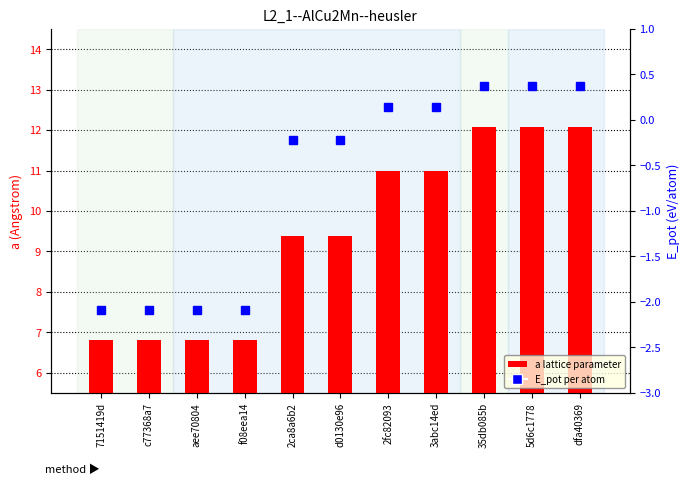

Reading left to right, transcribe all the data shown in this chart.

a (lattice param): 7151419d=6.8	c77368a7=6.8	aee70804=6.8	f08eea14=6.8	2ca8a6b2=9.4	d0130e96=9.4	2fc82093=11.0	3abc14ed=11.0	35db085b=12.1	5d6c1778=12.1	dfa40369=12.1
E_pot (eV/atom): 7151419d=-2.1	c77368a7=-2.1	aee70804=-2.1	f08eea14=-2.1	2ca8a6b2=-0.2	d0130e96=-0.2	2fc82093=0.1	3abc14ed=0.1	35db085b=0.4	5d6c1778=0.4	dfa40369=0.4